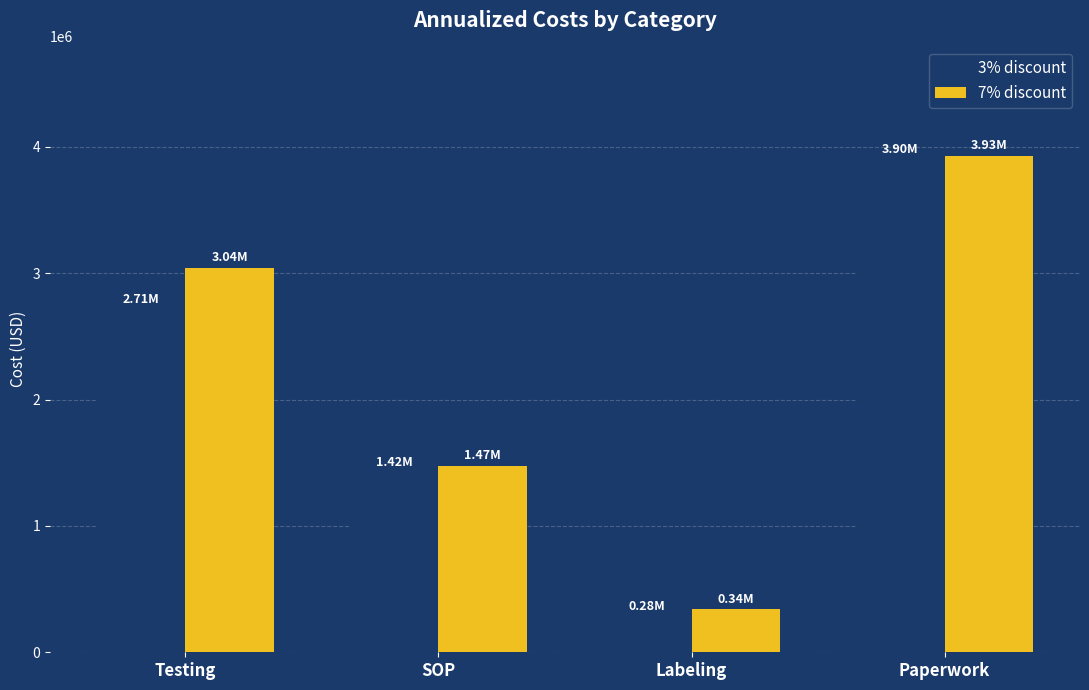

At which category is the sum across all series the highest?

Paperwork